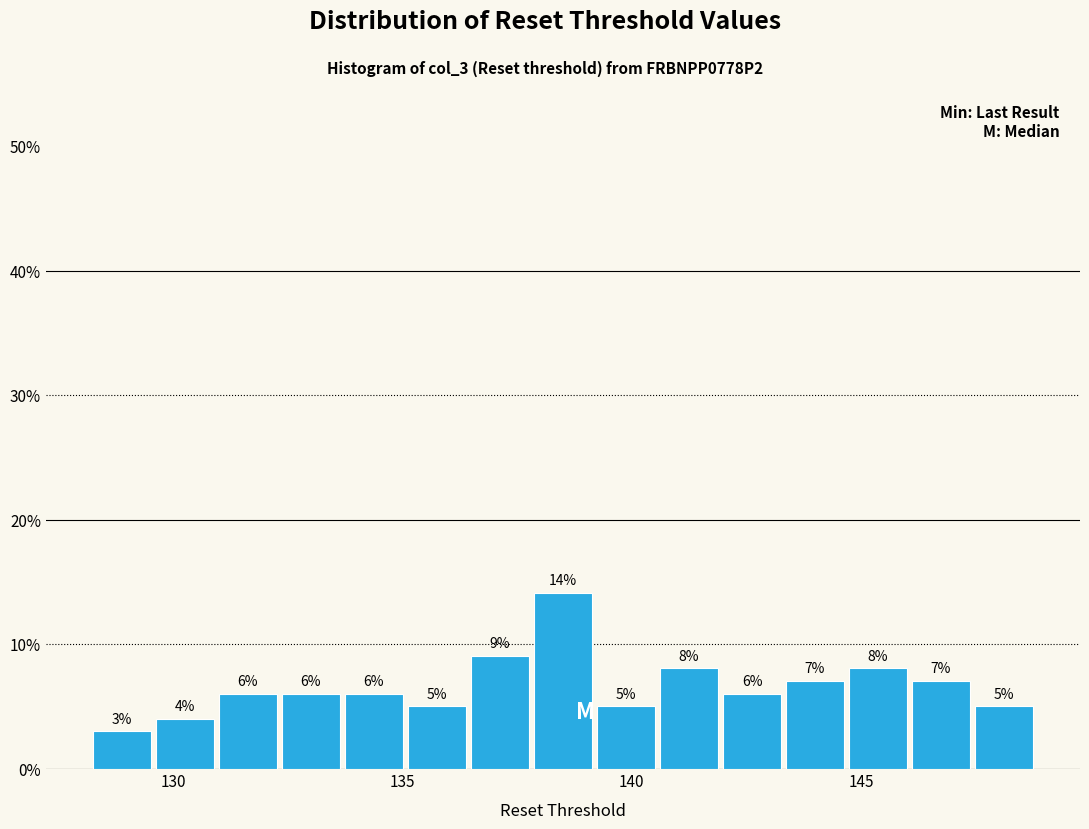

Around what value on the x-axis is the tallest bar? Give the approximate position of its centre, as read against the axis.

138.5